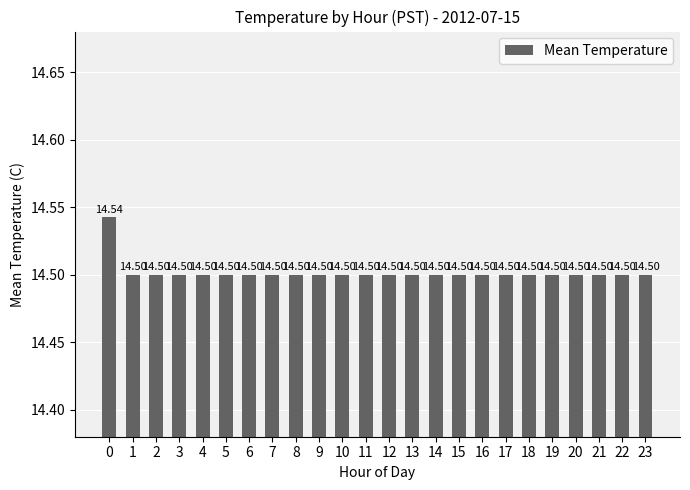

Reading right to left, transcribe all the data shown in this chart.

23=14.5	22=14.5	21=14.5	20=14.5	19=14.5	18=14.5	17=14.5	16=14.5	15=14.5	14=14.5	13=14.5	12=14.5	11=14.5	10=14.5	9=14.5	8=14.5	7=14.5	6=14.5	5=14.5	4=14.5	3=14.5	2=14.5	1=14.5	0=14.5